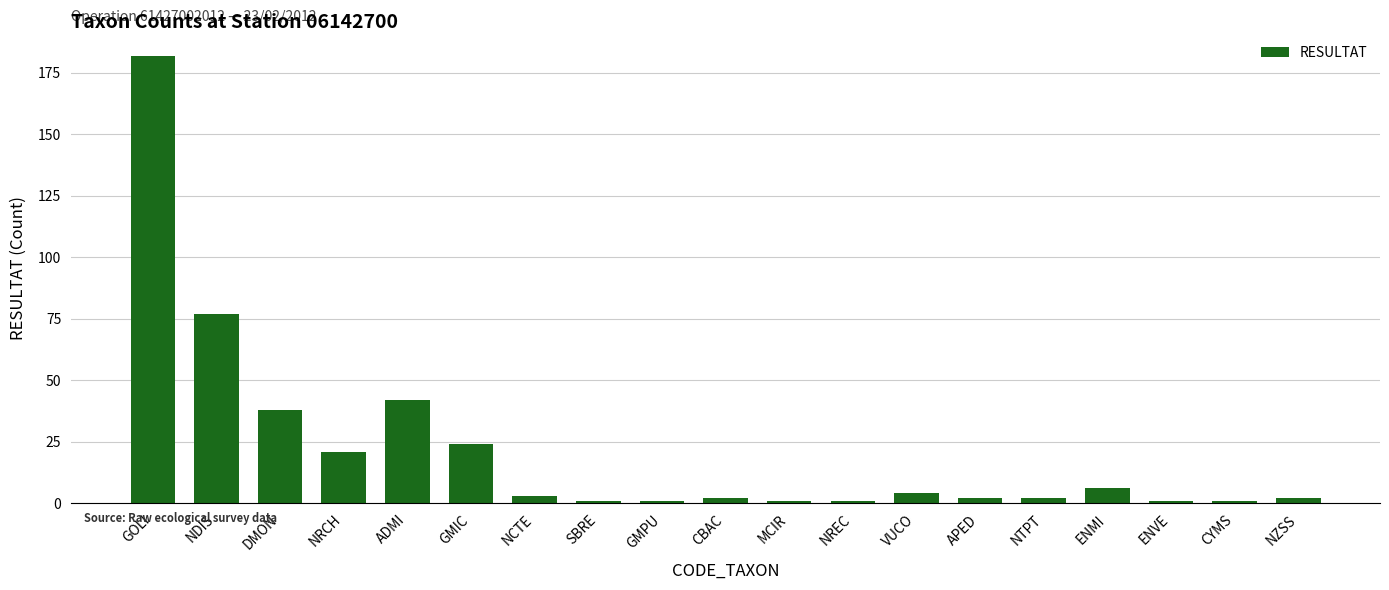

What is the approximate value at ENVE?

1